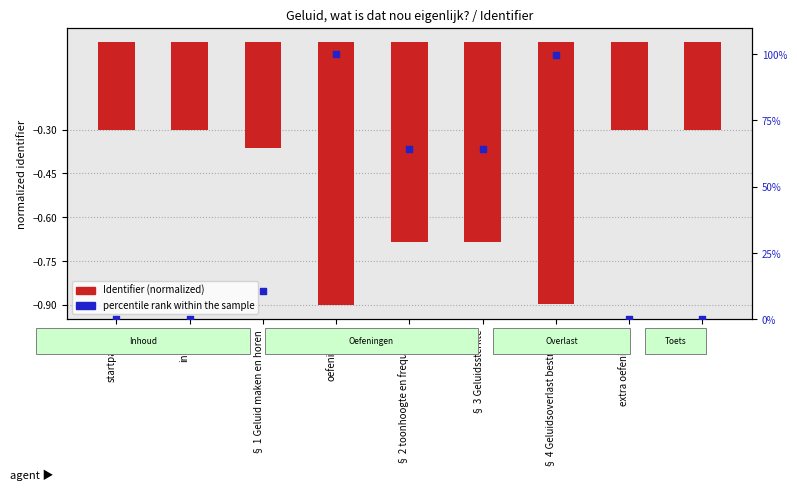

What are all the series names shown in the legend?

Identifier (normalized), percentile rank within the sample